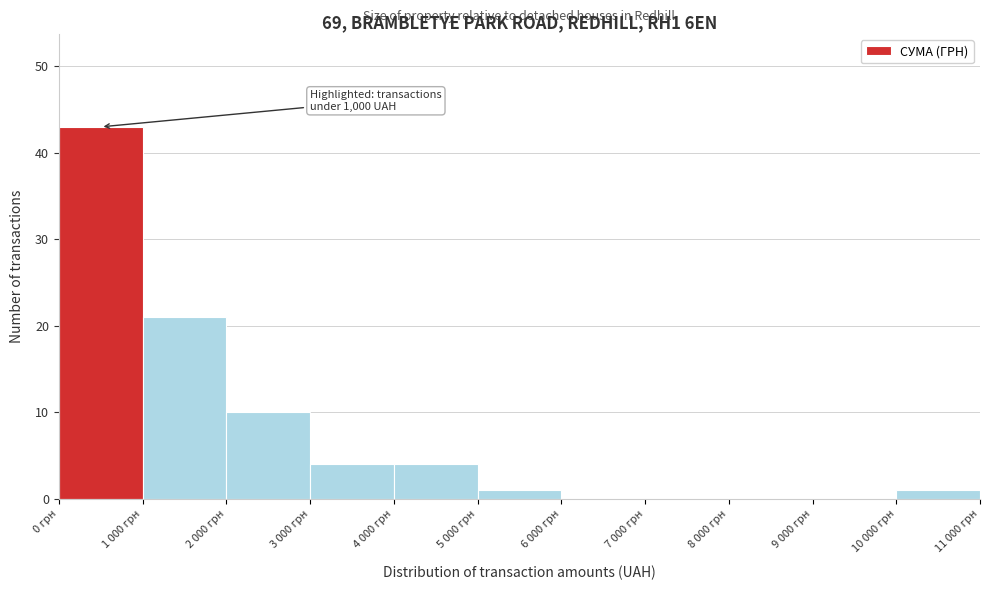

Reading left to right, list all the values displayed in this chart.

0 грн=43	1 000 грн=21	2 000 грн=10	3 000 грн=4	4 000 грн=4	5 000 грн=1	6 000 грн=0	7 000 грн=0	8 000 грн=0	9 000 грн=0	10 000 грн=1